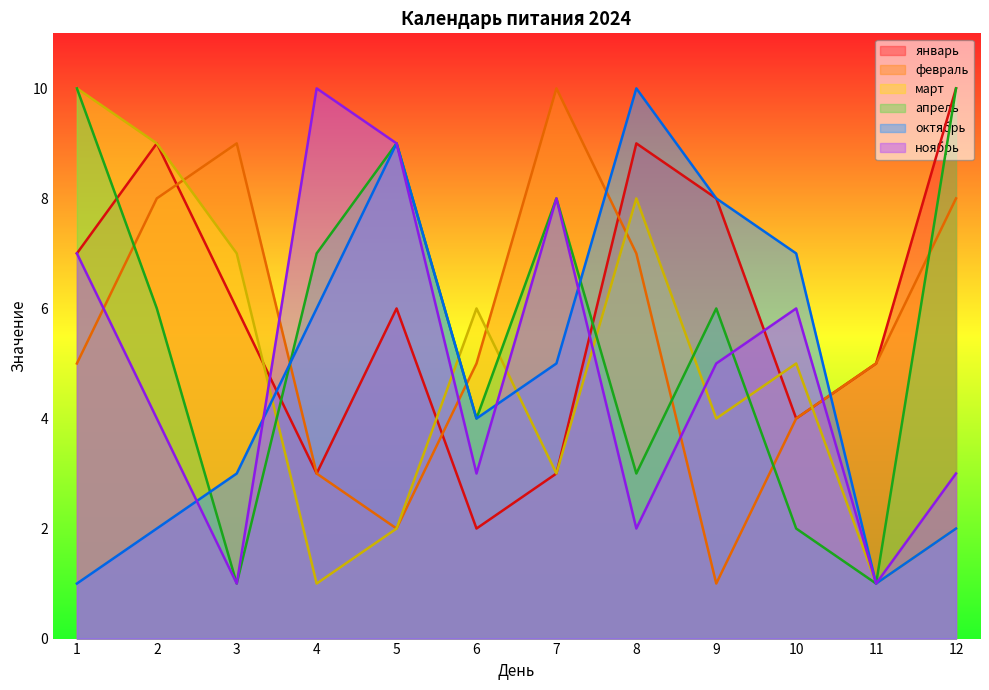

How many values in the ноябрь series exceed 5?

5